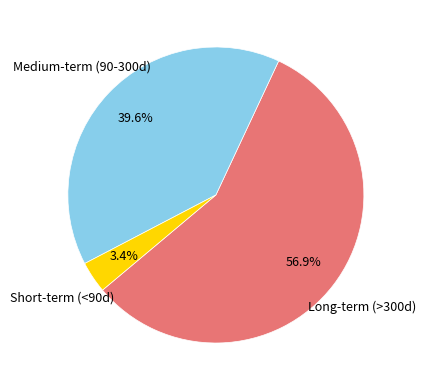

How many slices are in this pie chart?

3